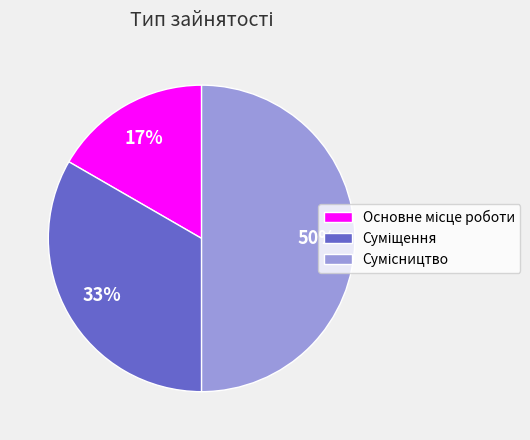

To the nearest percent, what is the average slice percentage?

33%